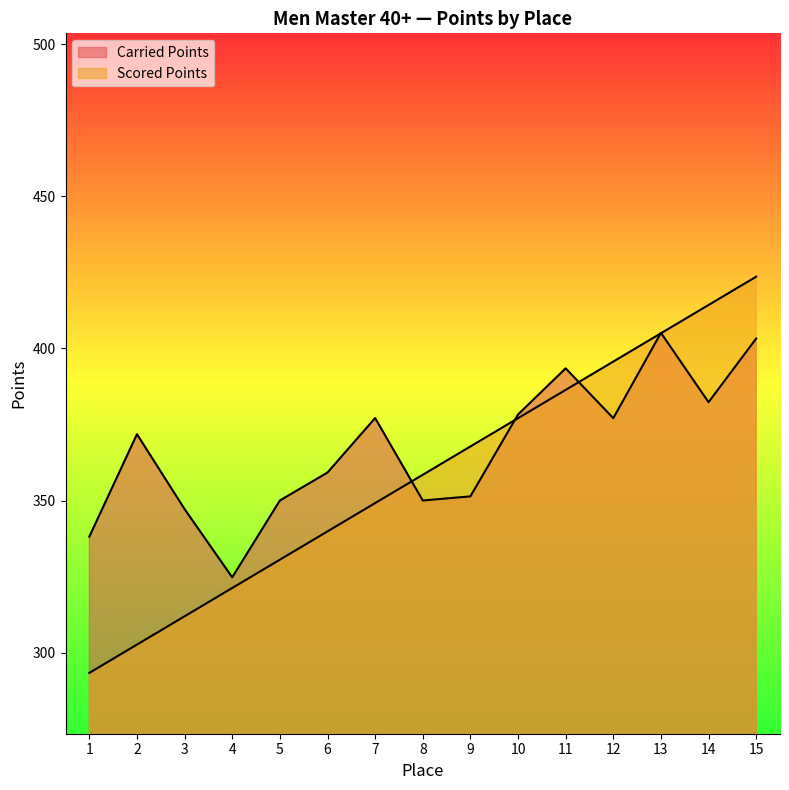

At how many categories does at least one series exceed 378?

6